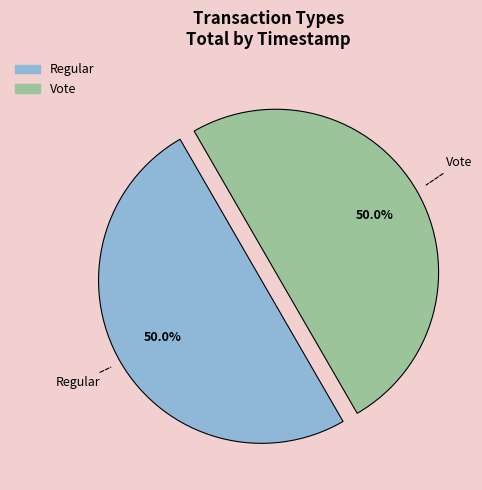

What is the ratio of the value at Vote to the value at Regular?

1.0